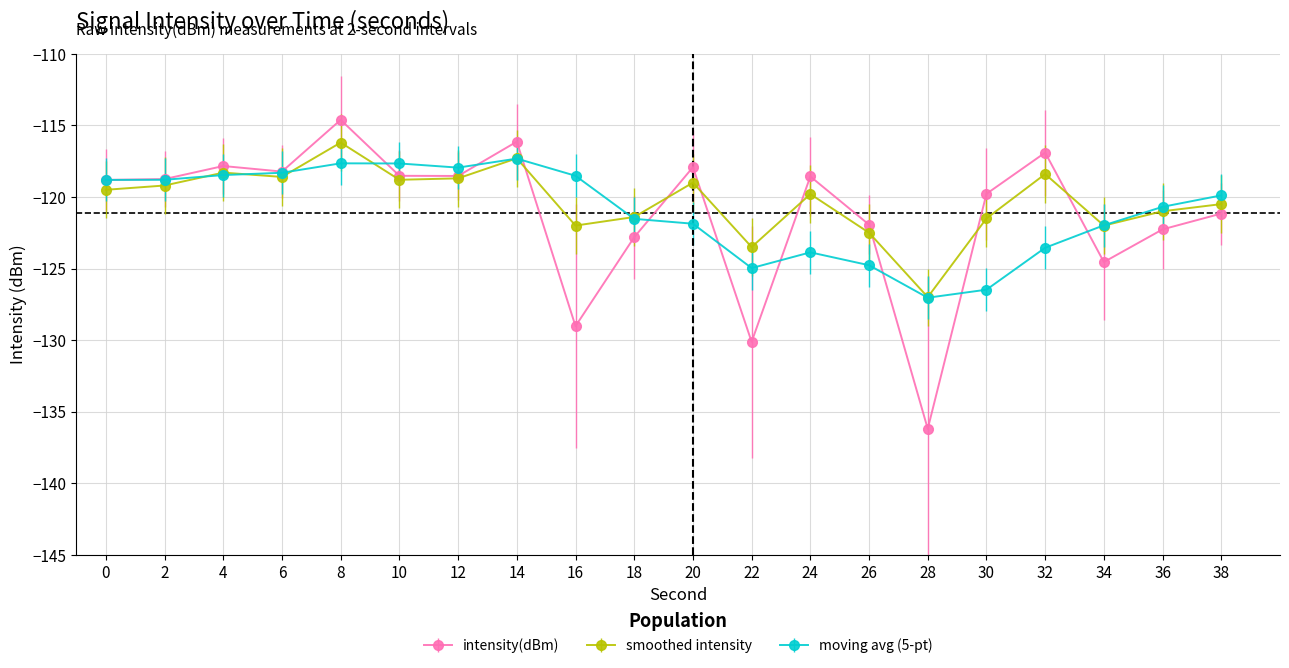

Which series has the largest total across all categories?

smoothed intensity